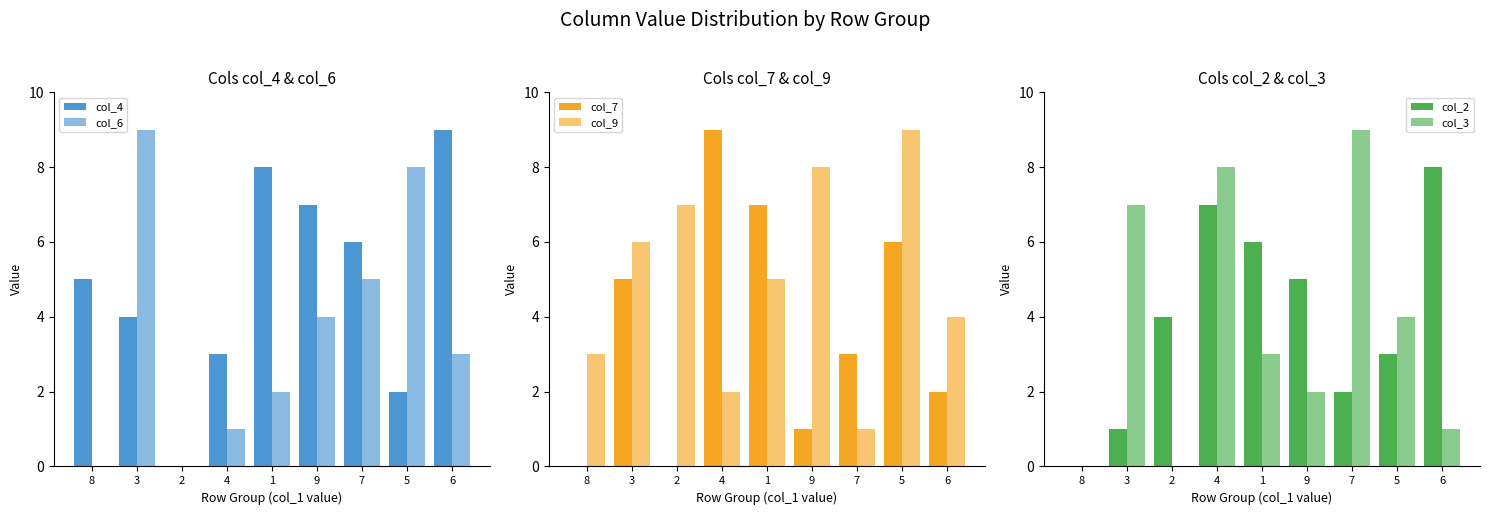

What is the maximum value shown in the chart?

9